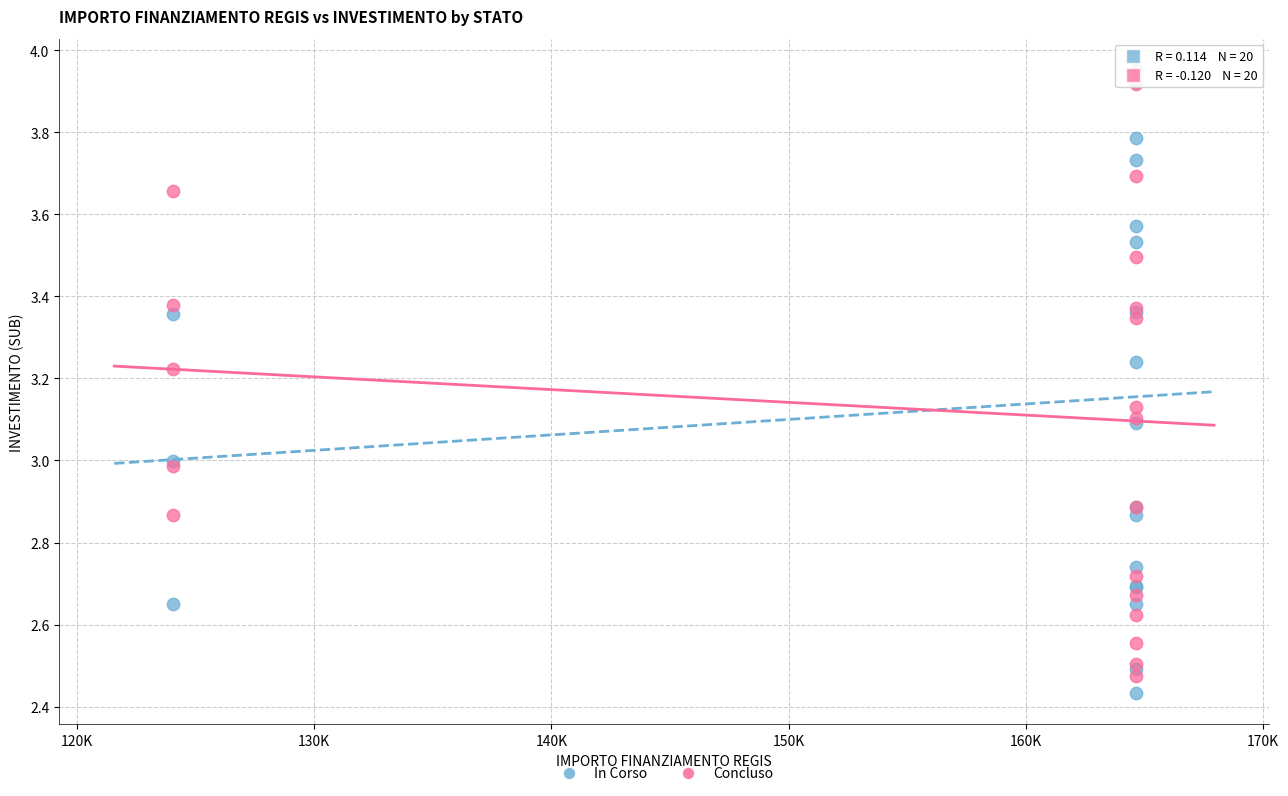

What are all the series names shown in the legend?

In Corso, Concluso